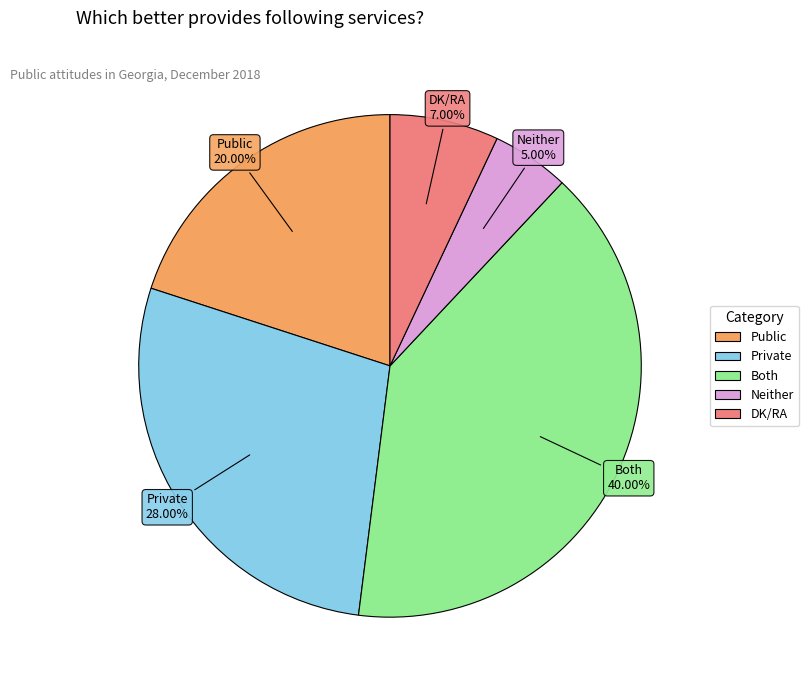

How many slices are in this pie chart?

5